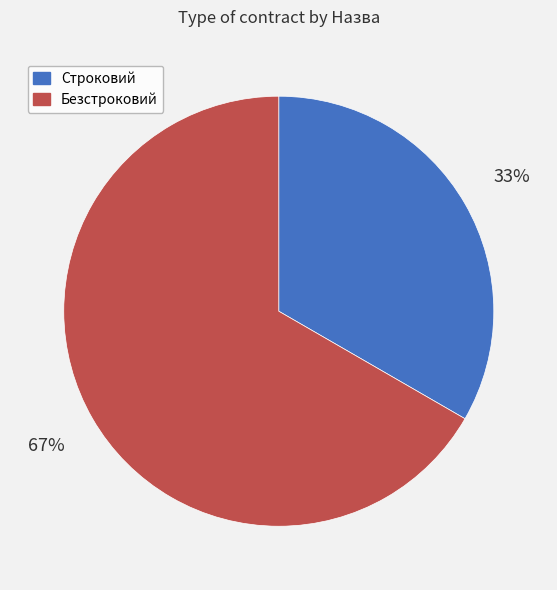

Rank the categories by value from lowest to highest.

Строковий, Безстроковий